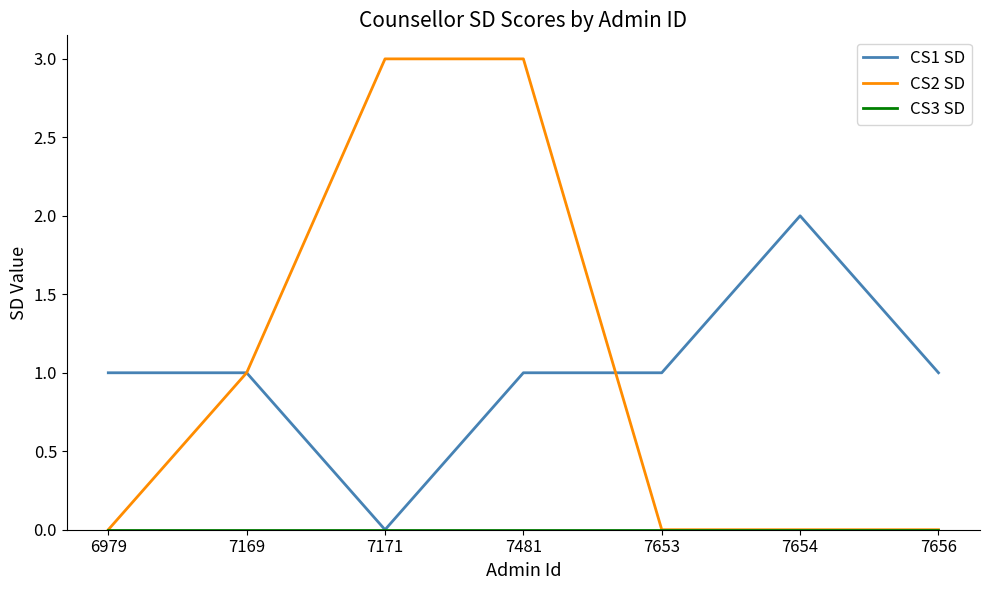

Between 6979 and 7169, which series saw the biggest shift?

CS2 SD